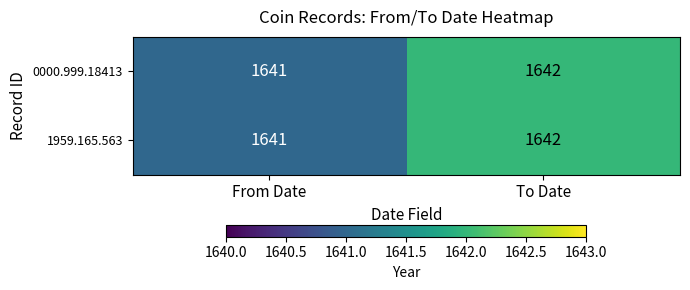

Rank the categories by 1959.165.563 value from lowest to highest.

From Date, To Date